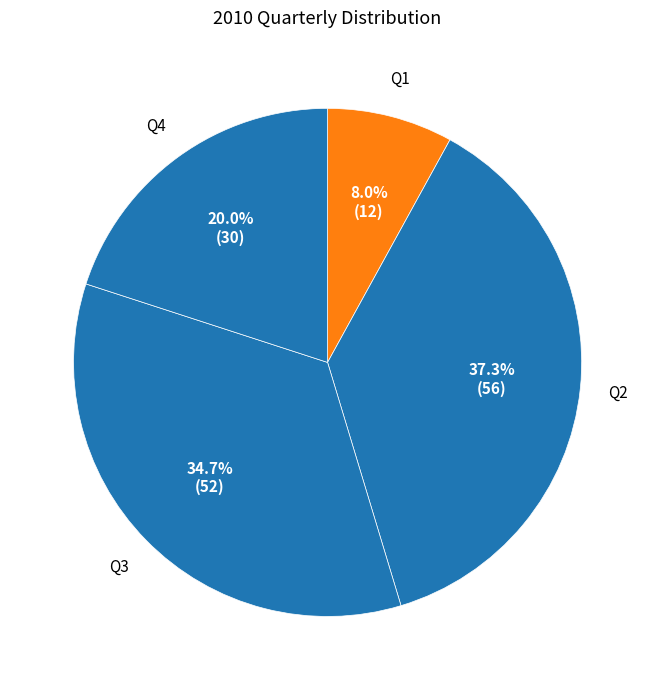

How many slices are in this pie chart?

4